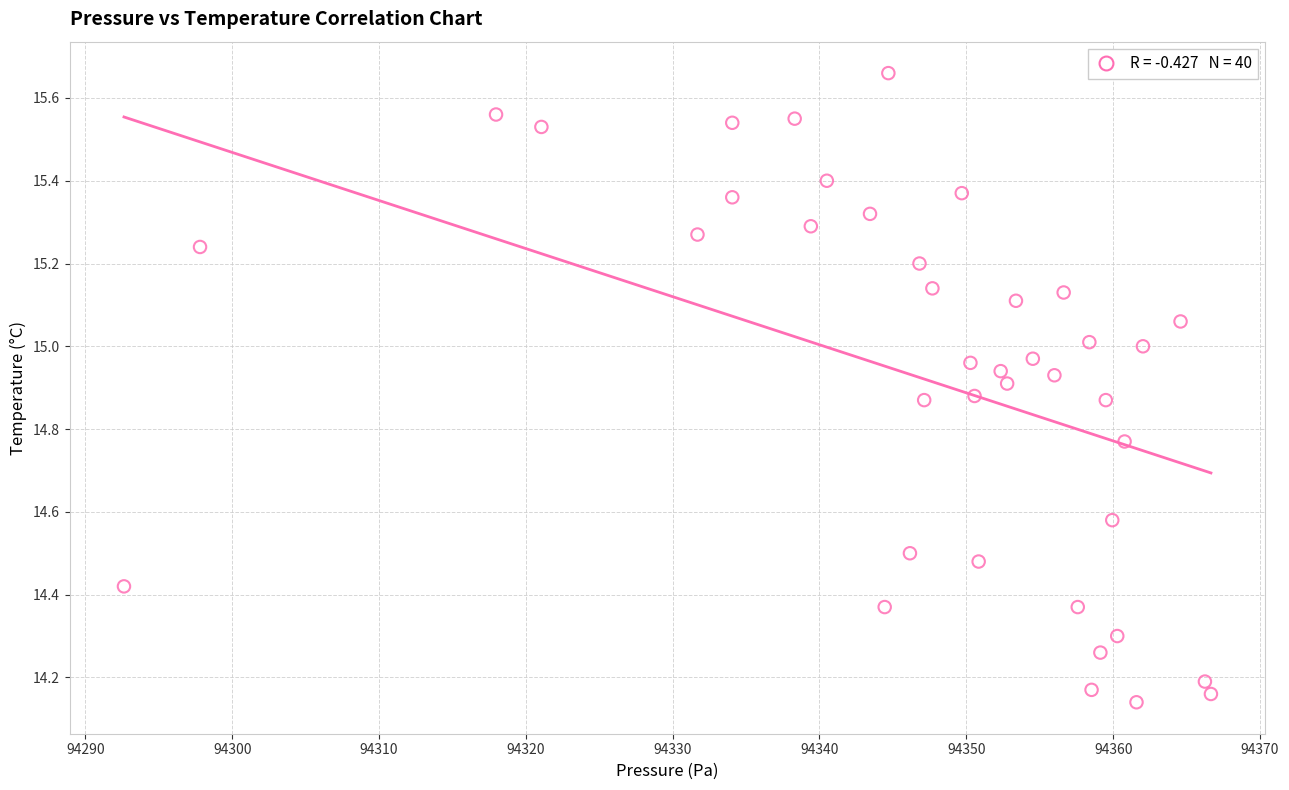

What is the range of X values (max minus min)?

74.0